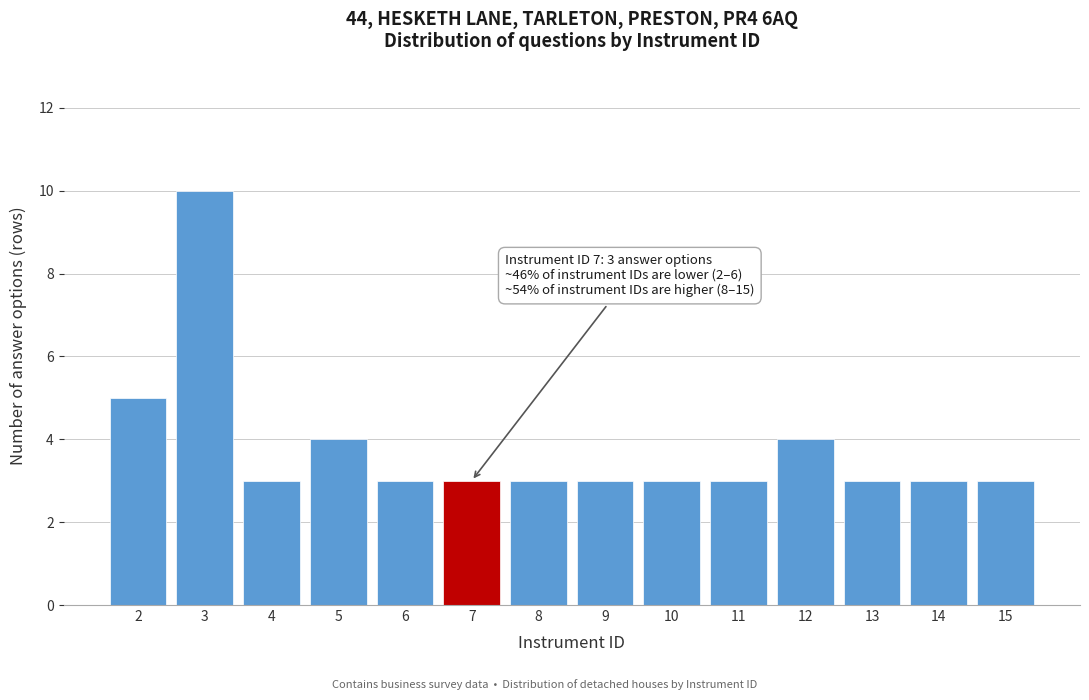

Reading left to right, extract all data points from this chart.

2=5	3=10	4=3	5=4	6=3	7=3	8=3	9=3	10=3	11=3	12=4	13=3	14=3	15=3